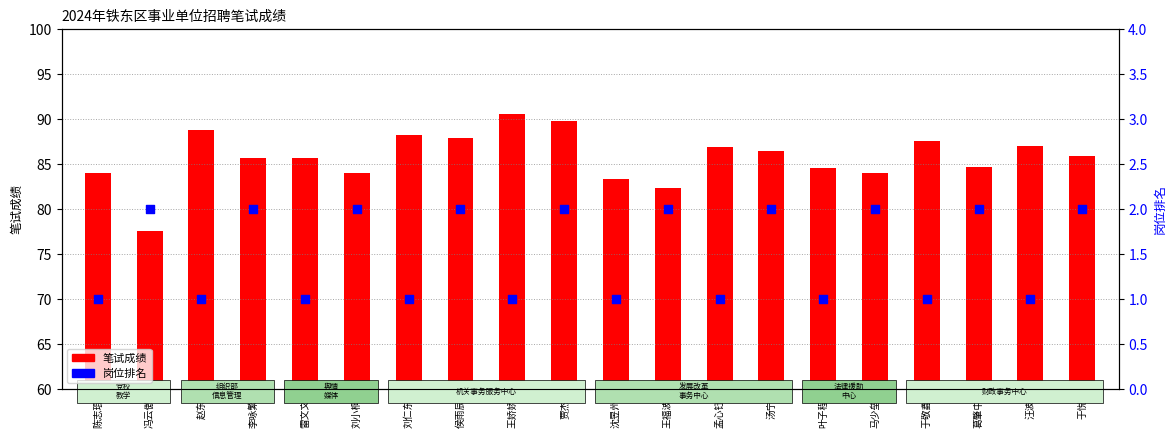

Is the value of 岗位排名 at 王福波 greater than the value of 笔试成绩 at 汪波?

No